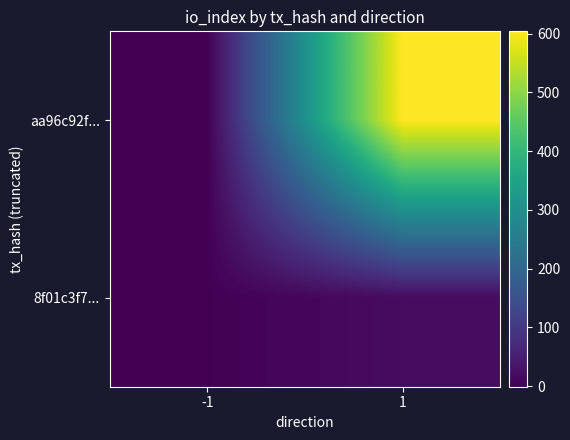

At which category is the sum across all series the highest?

1